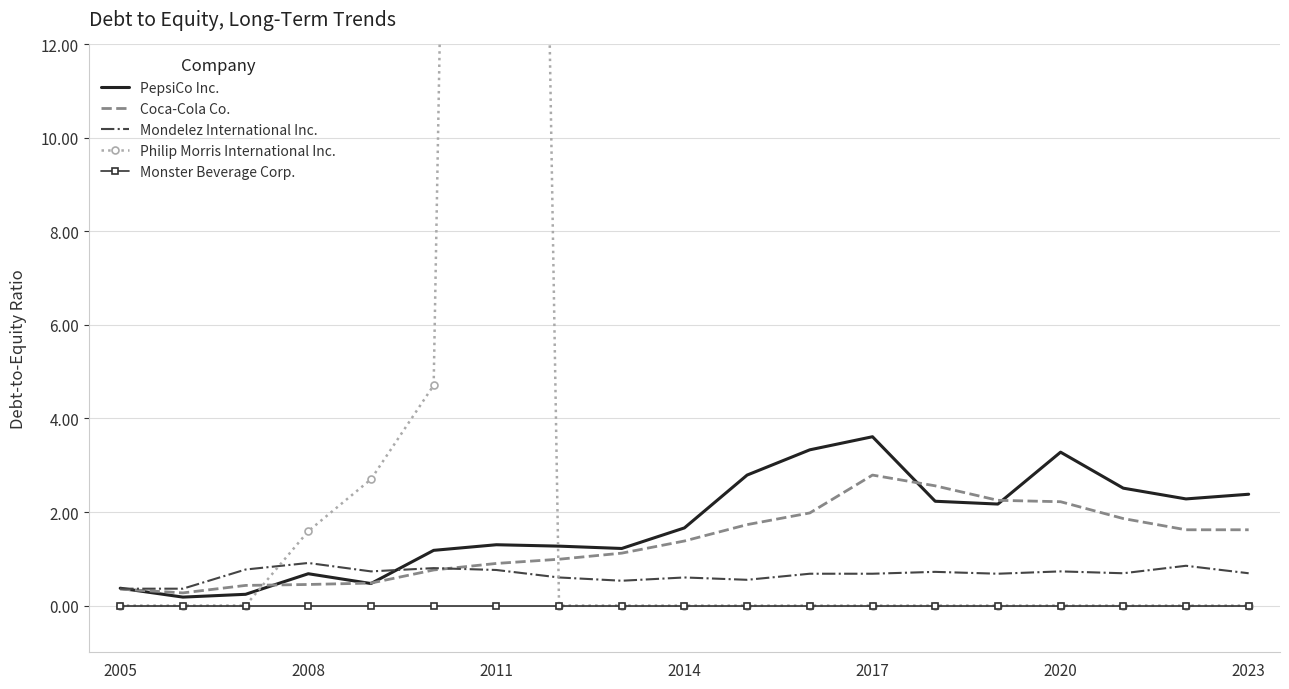

Is the value of Coca-Cola Co. at 2005 greater than the value of Monster Beverage Corp. at 2008?

Yes